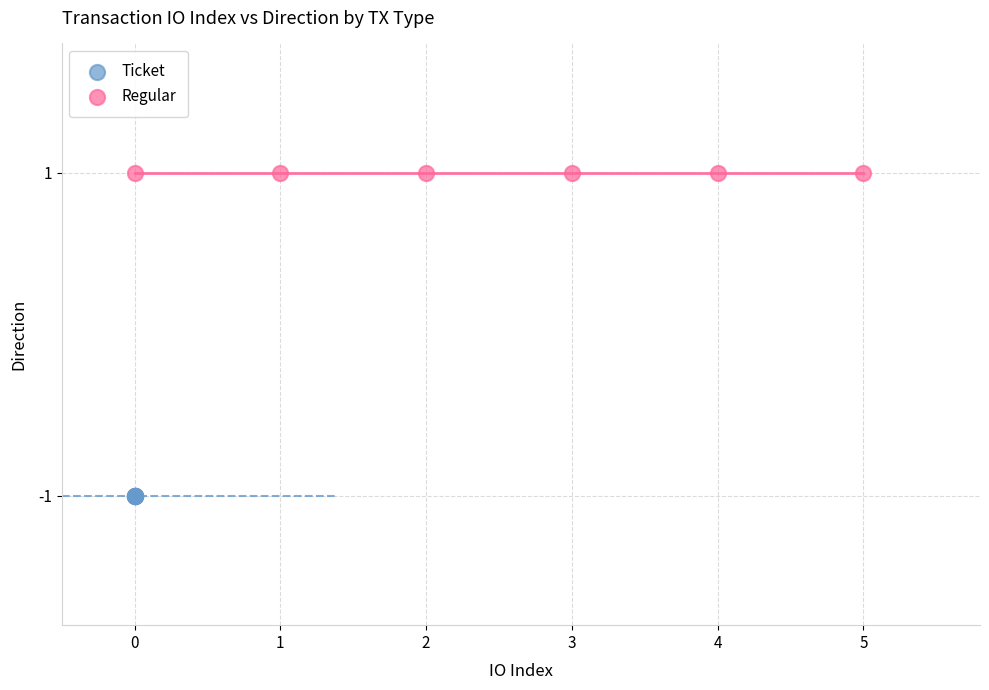

What are all the series names shown in the legend?

Ticket, Regular